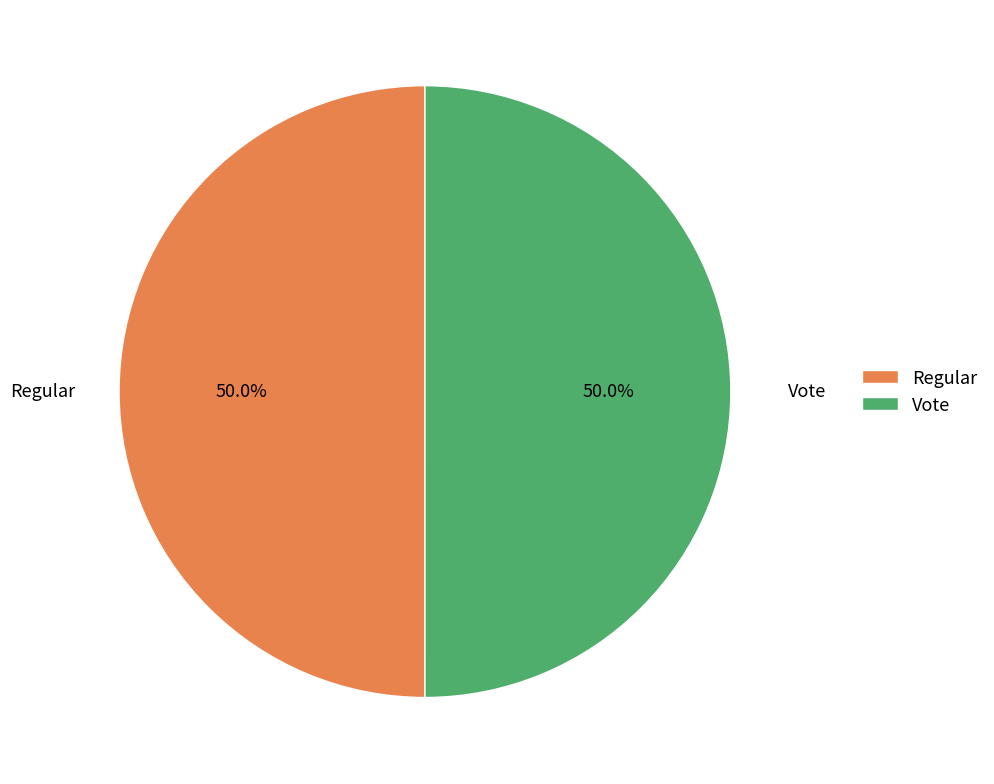

How many slices are in this pie chart?

2